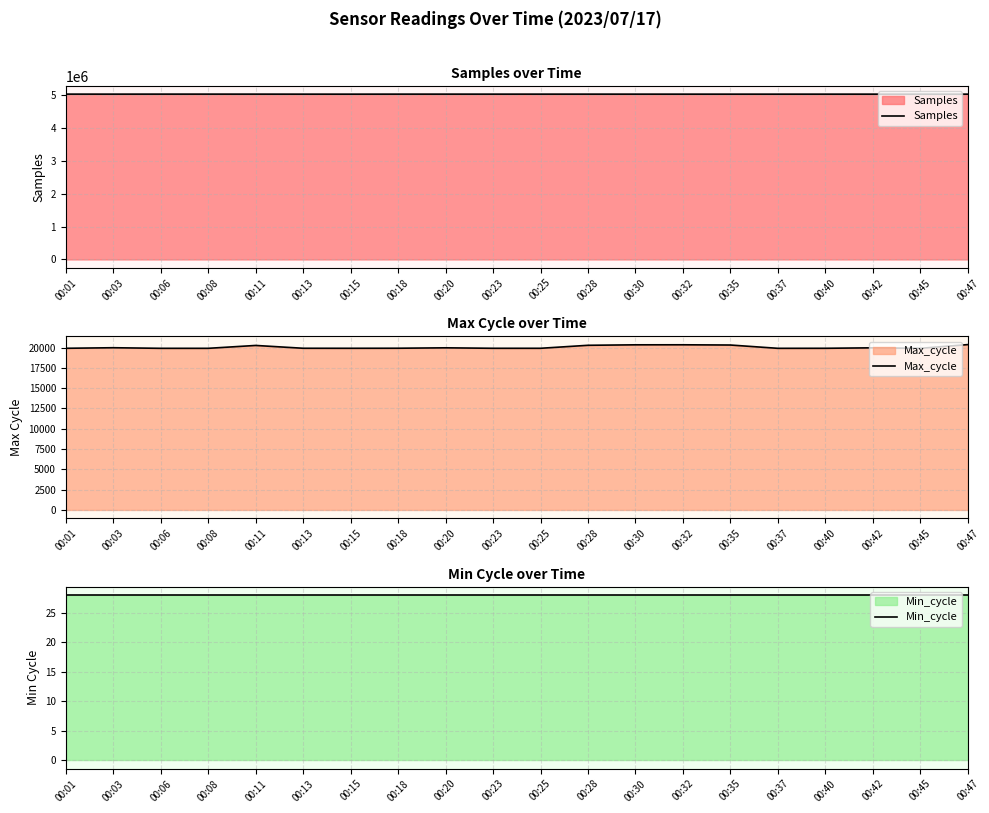

Reading right to left, what are all the values shown in this chart?

Samples: 00:47=5036517	00:45=5036671	00:42=5036858	00:40=5036893	00:37=5036741	00:35=5036821	00:32=5036776	00:30=5037049	00:28=5037276	00:25=5037310	00:23=5037071	00:20=5037350	00:18=5037230	00:15=5036611	00:13=5036828	00:11=5037391	00:08=5037671	00:06=5037710	00:03=5037186	00:01=5037538
Max_cycle: 00:47=20366	00:45=19910	00:42=19971	00:40=19913	00:37=19909	00:35=20315	00:32=20344	00:30=20340	00:28=20282	00:25=19913	00:23=19913	00:20=19971	00:18=19920	00:15=19913	00:13=19916	00:11=20263	00:08=19909	00:06=19909	00:03=19982	00:01=19913
Min_cycle: 00:47=28	00:45=28	00:42=28	00:40=28	00:37=28	00:35=28	00:32=28	00:30=28	00:28=28	00:25=28	00:23=28	00:20=28	00:18=28	00:15=28	00:13=28	00:11=28	00:08=28	00:06=28	00:03=28	00:01=28